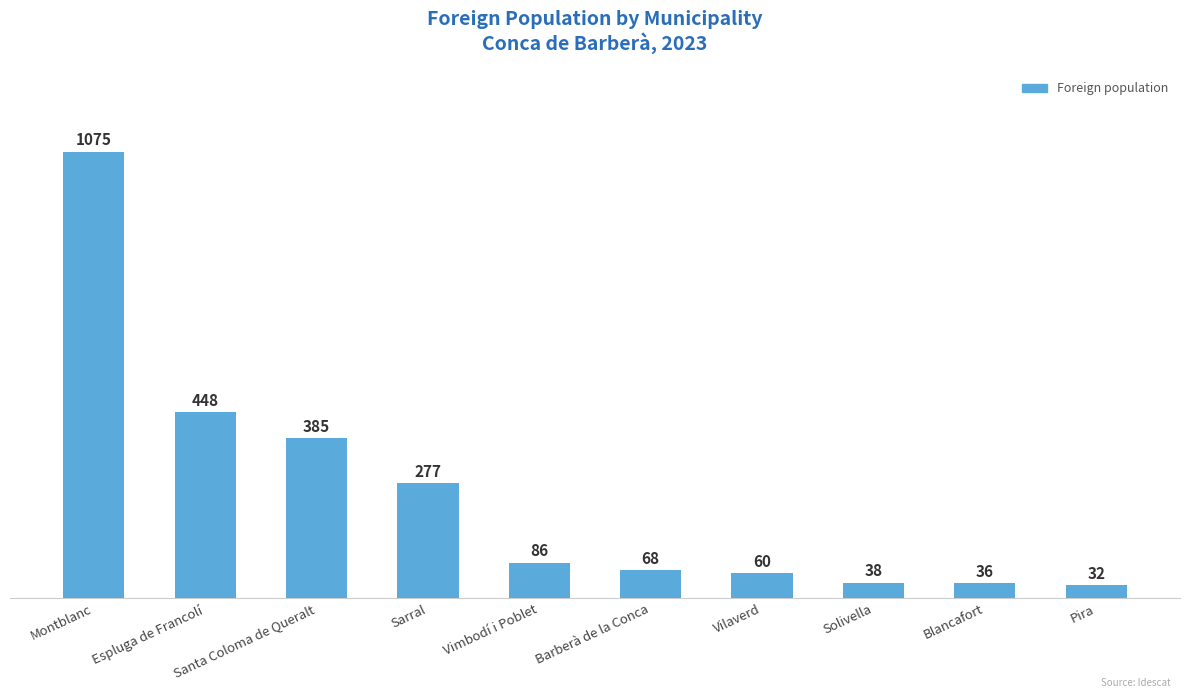

What is the minimum value shown in the chart?

32